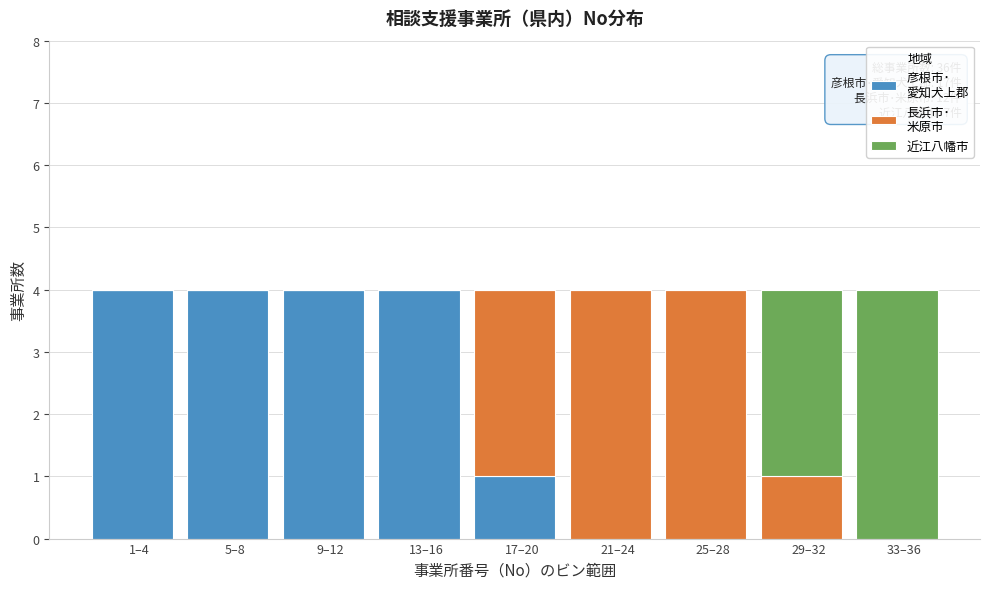

What is the total value across all series at 13–16?

4